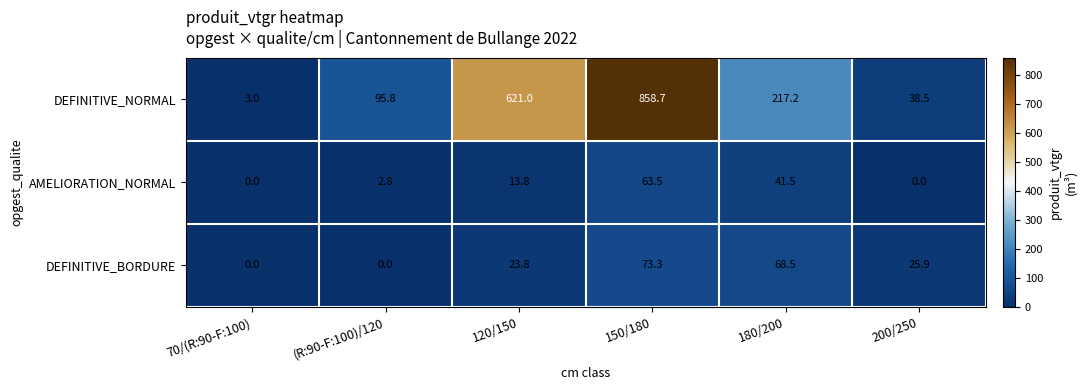

Which series has the largest range (max minus min)?

DEFINITIVE_NORMAL